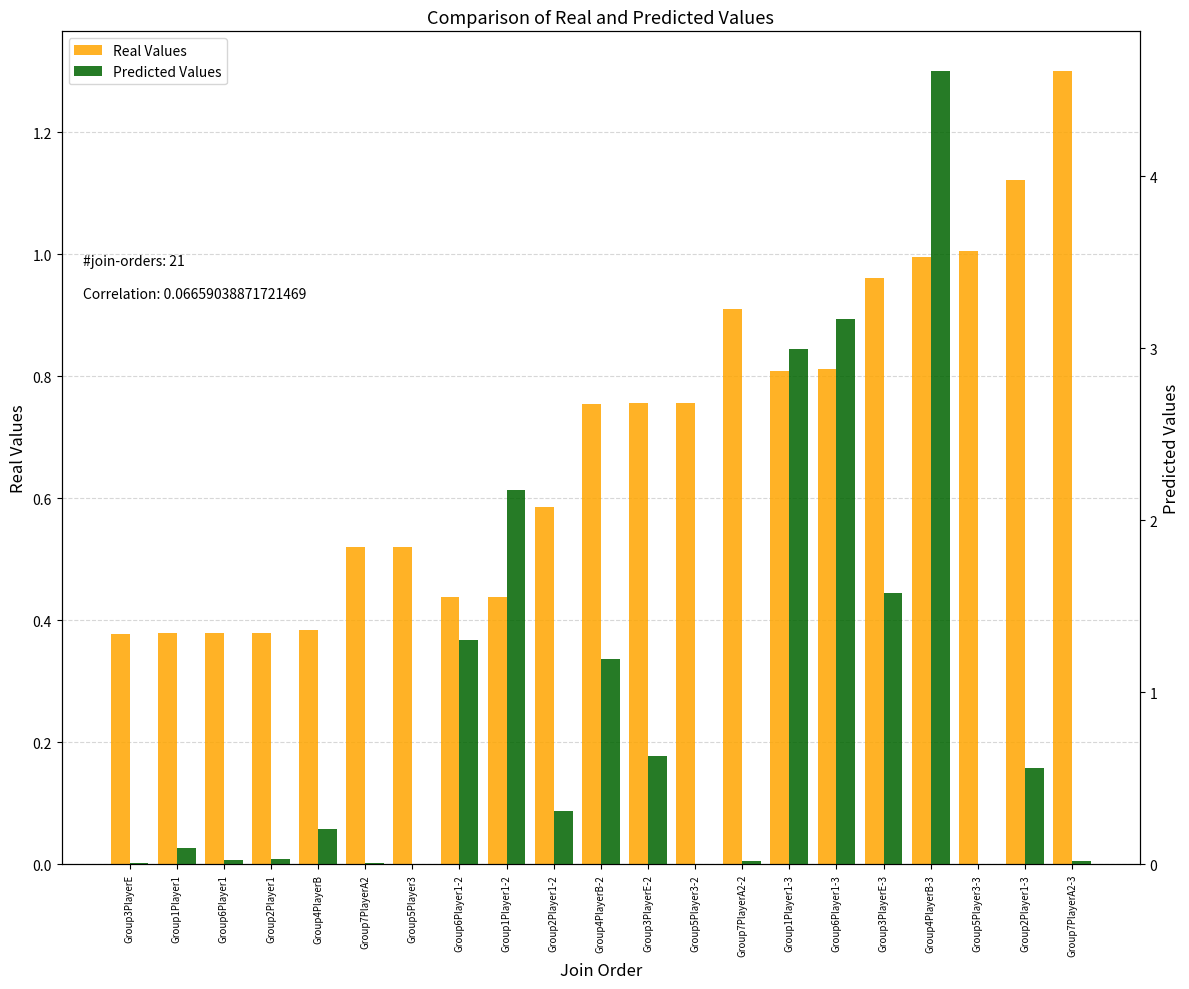

List the series in order of their peak value, highest first.

Predicted Values, Real Values